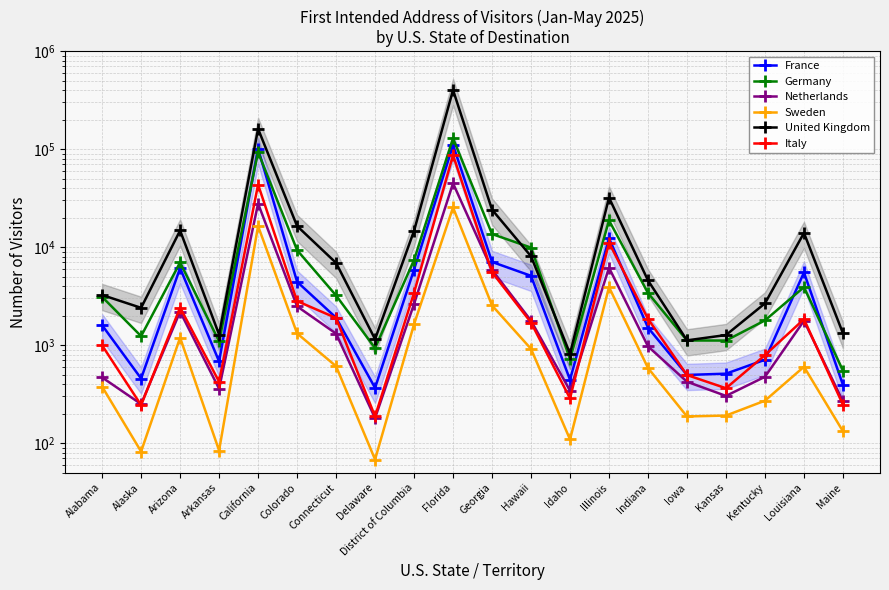

Which category has the lowest value in the Italy series?

Delaware